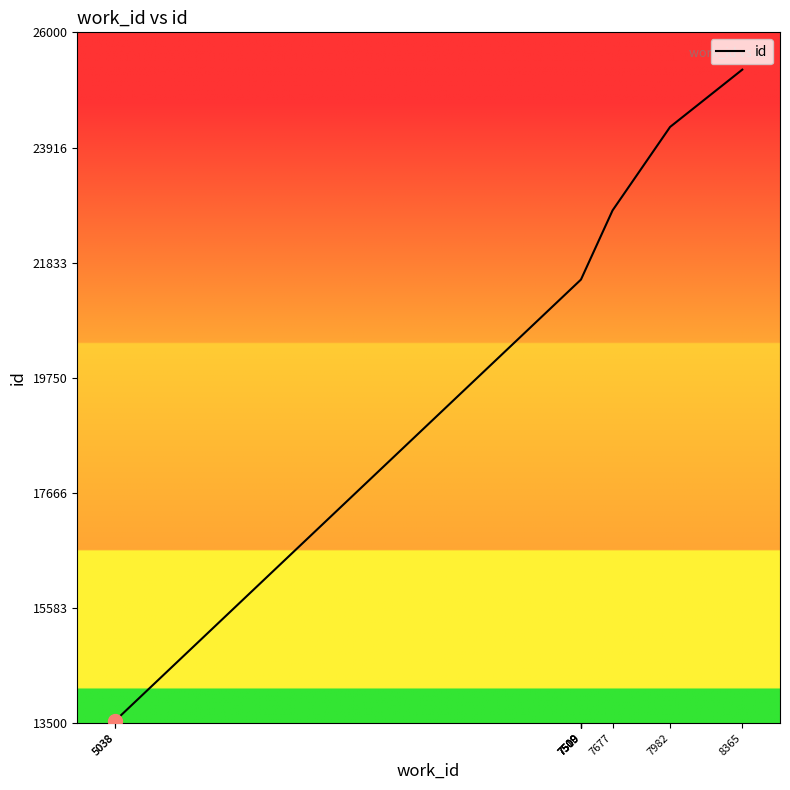

List the labels in order of value, largest first.

8365, 7982, 7677, 7510, 7509, 7509, 7509, 7509, 5038, 5038